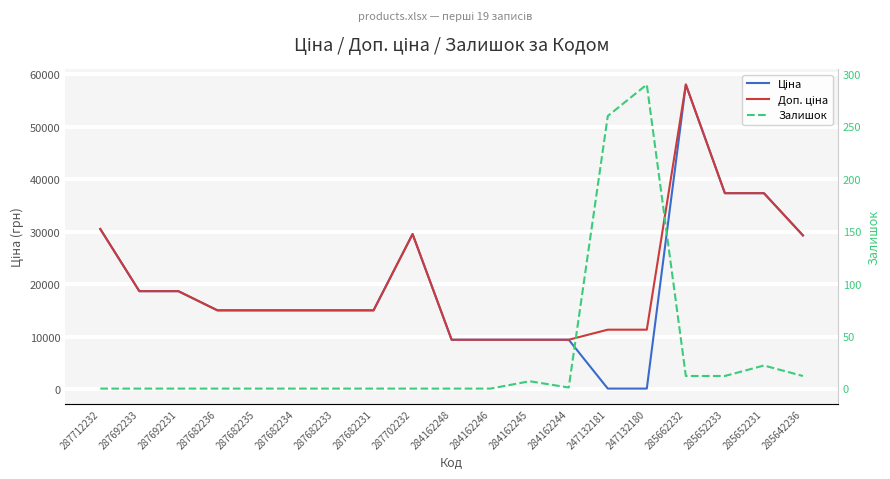

What is the label of the 7th point from the right?

284162244